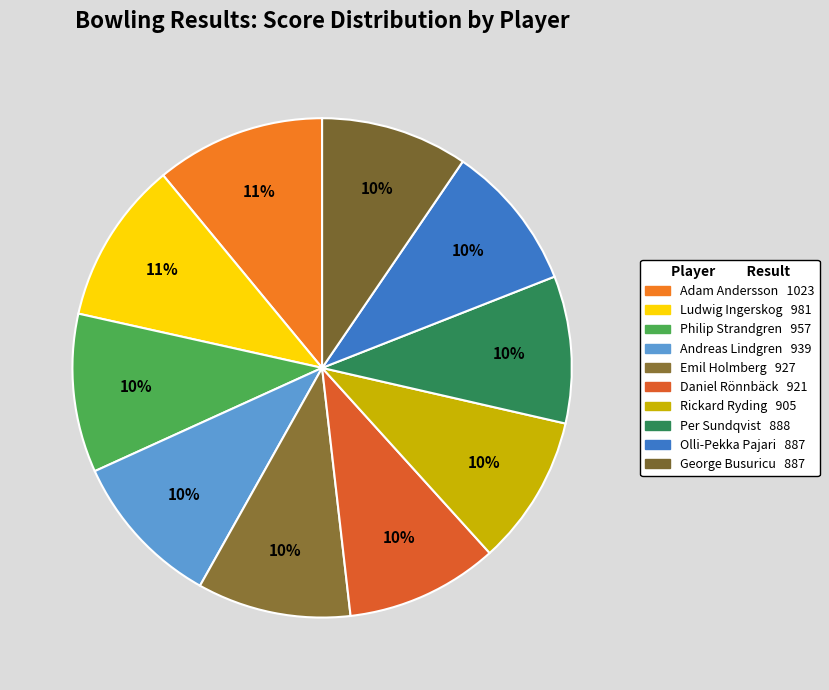

What is the largest slice in the pie chart?

Adam Andersson